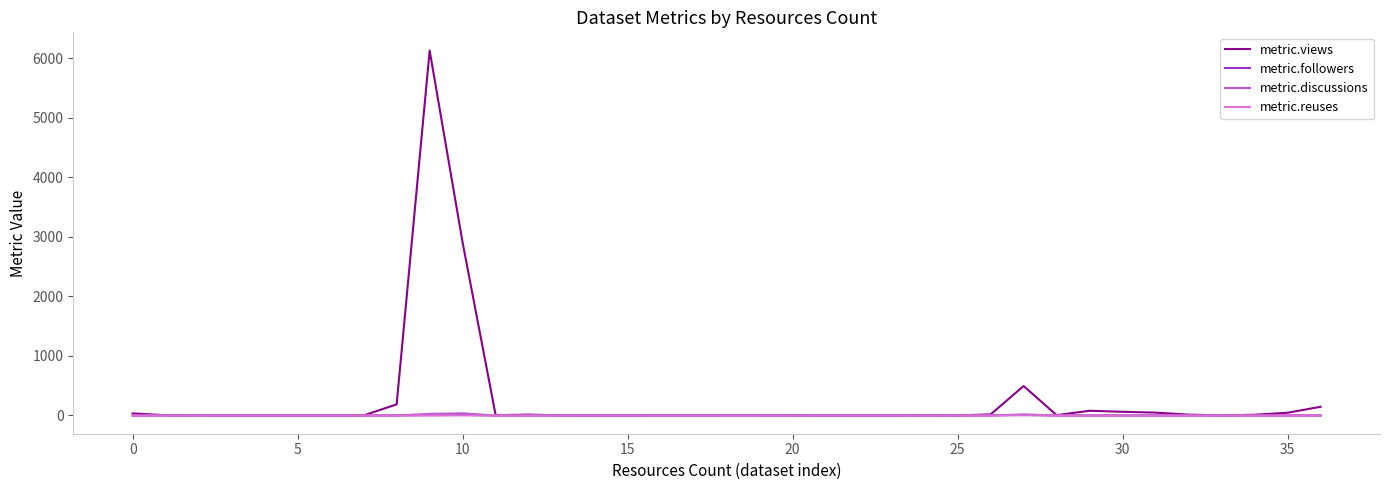

Which series has the widest spread of values?

metric.views